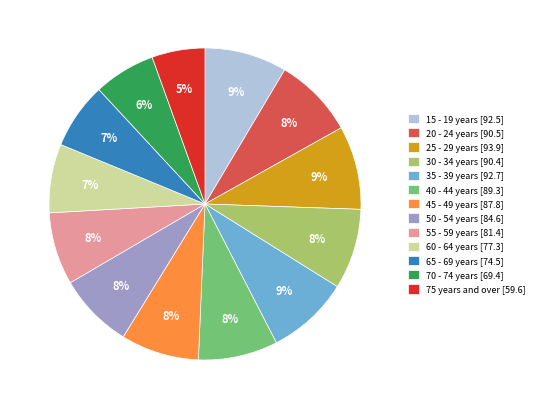

To the nearest percent, what is the combined percentage of 65 - 69 years [74.5] and 45 - 49 years [87.8]?

15%